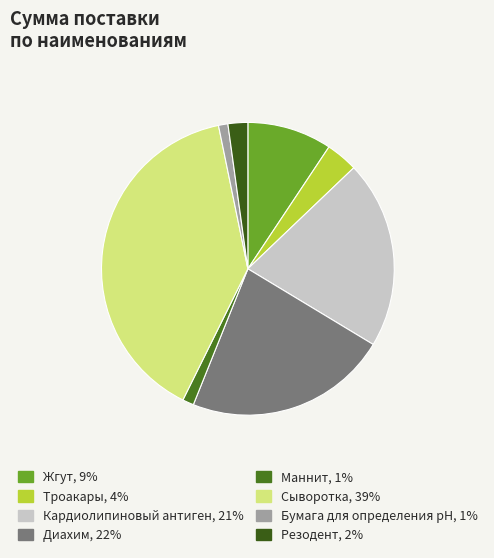

How many segments does this pie chart have?

8